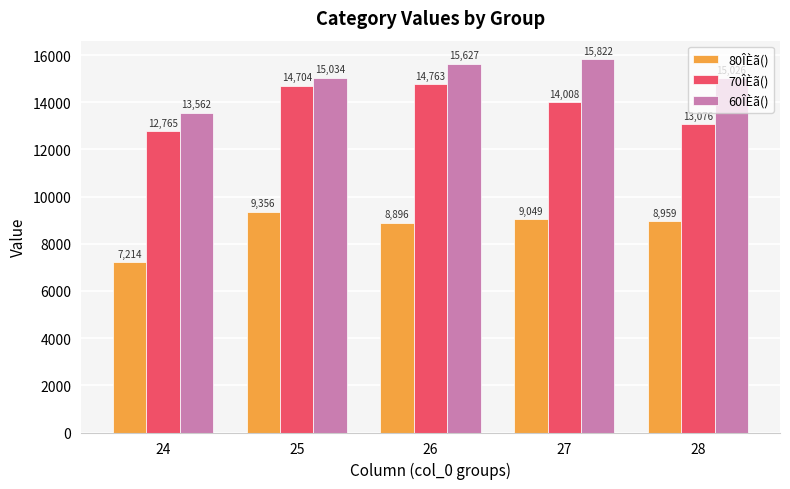

What is the spread (max minus min) of values at 28?

6067